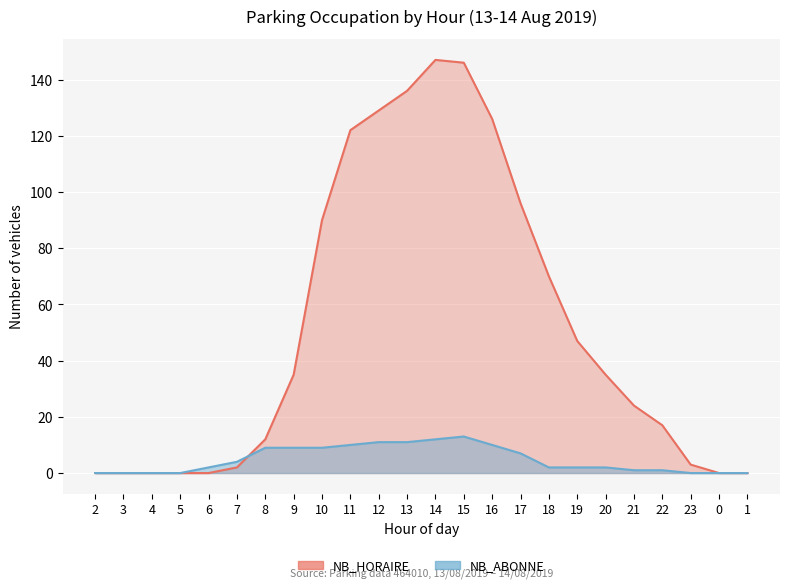

Which series has the largest total across all categories?

NB_HORAIRE